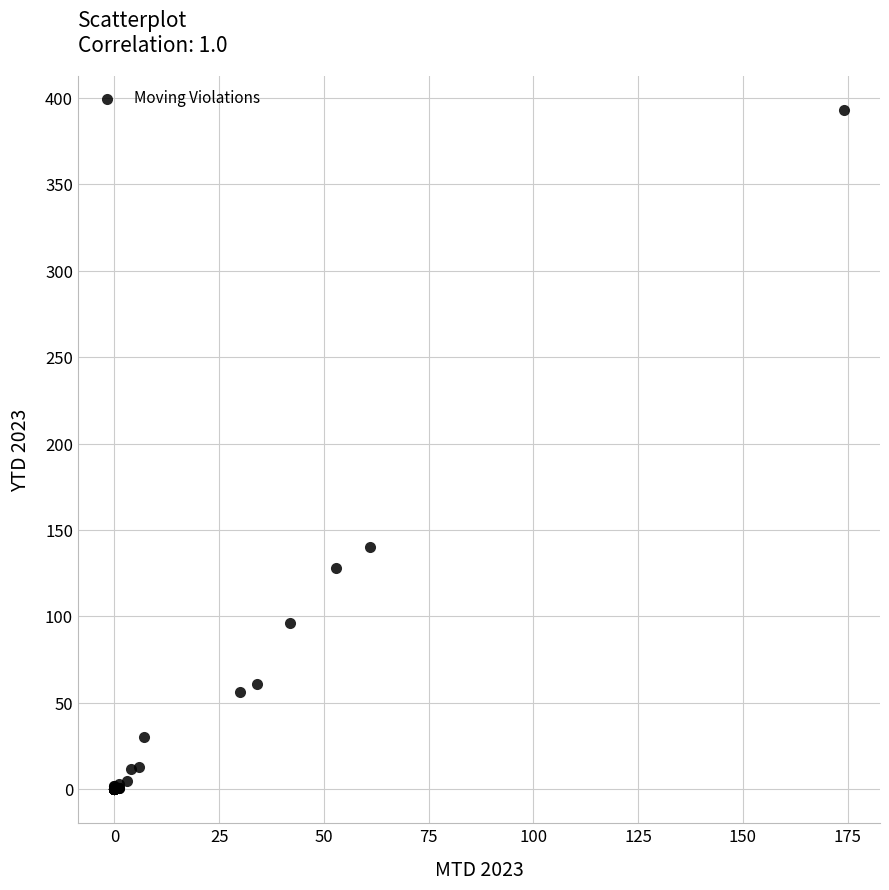

What Y value in the scatter plot is closest to 196?

140